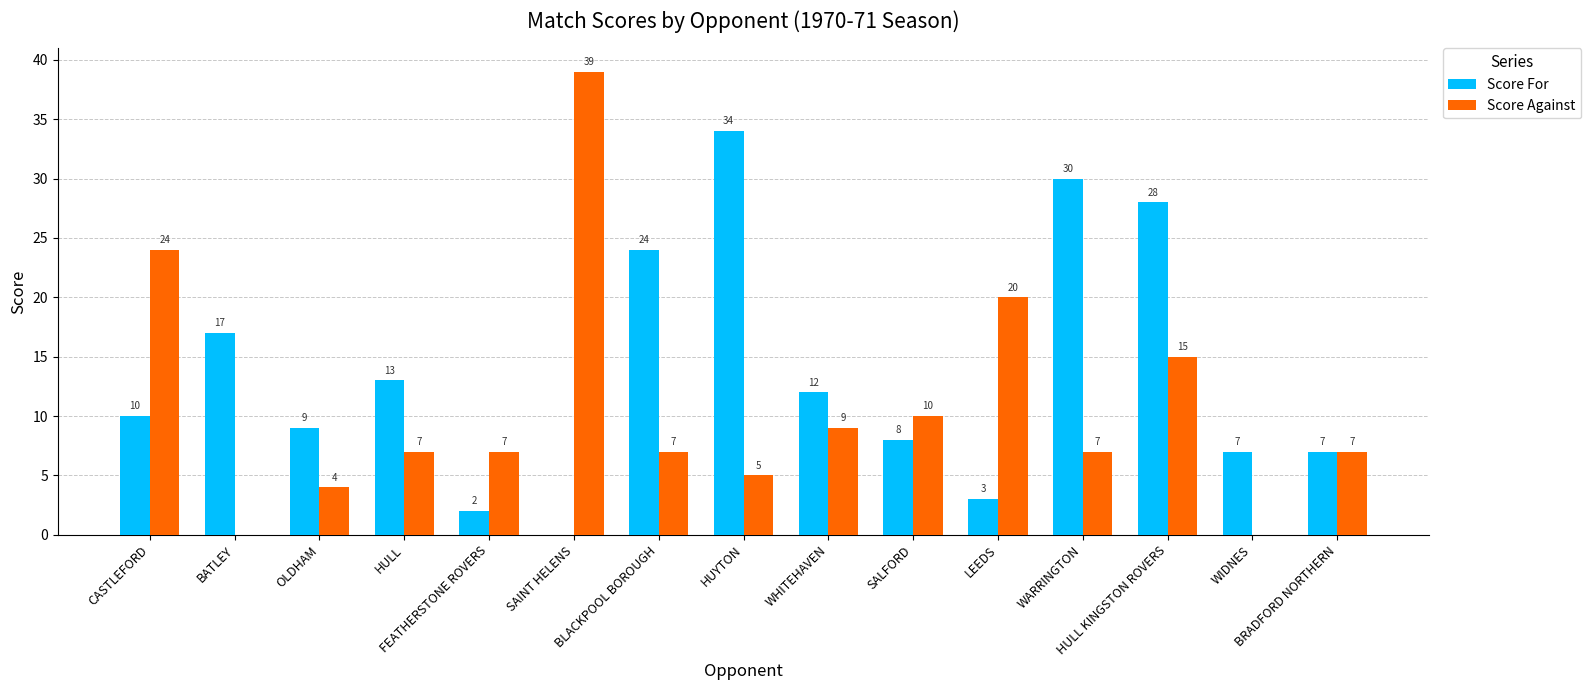

How many groups of bars are there?

15